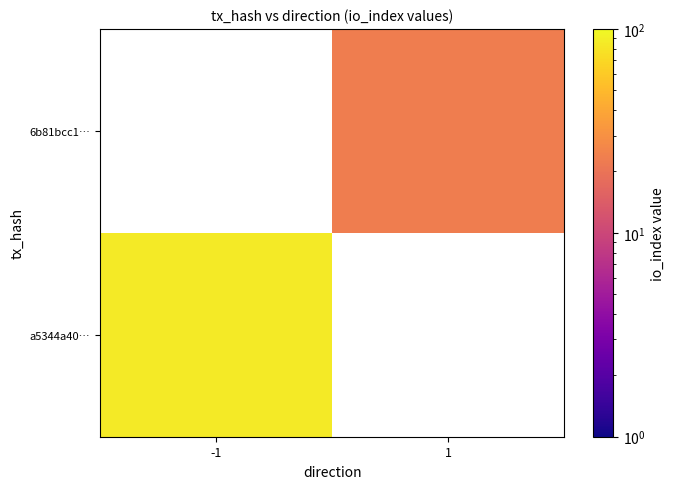

At which label does 6b81bcc1… reach its peak?

-1